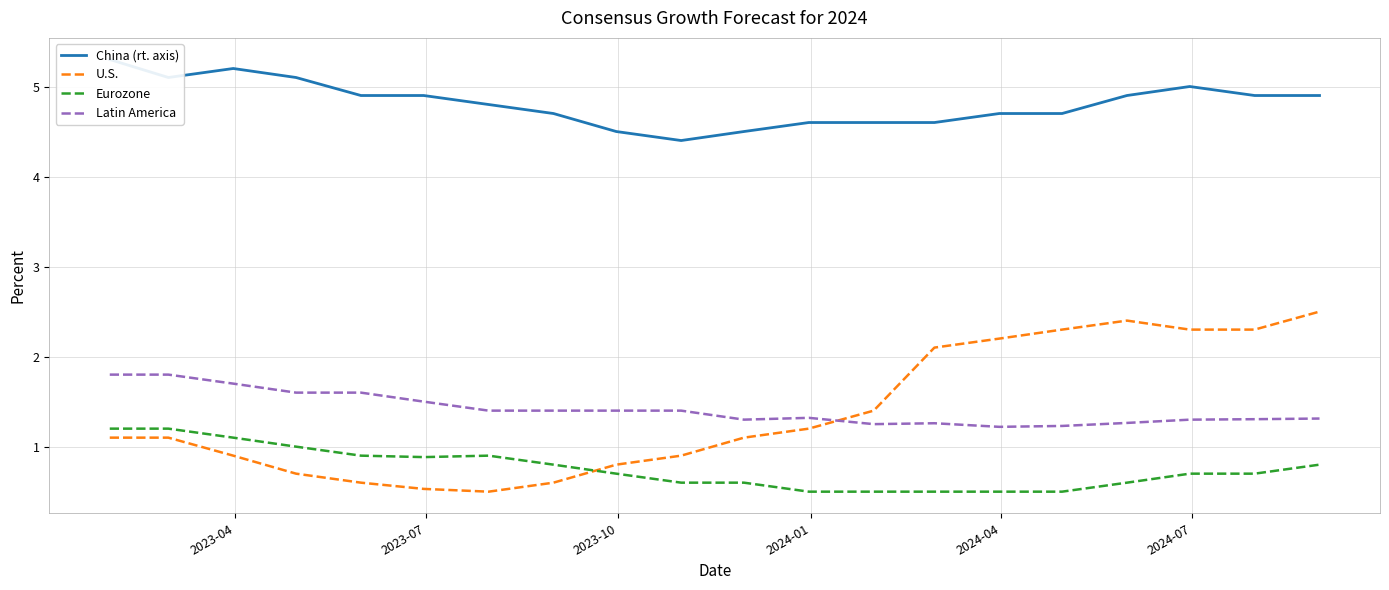

What is the maximum value for Latin America?

1.8